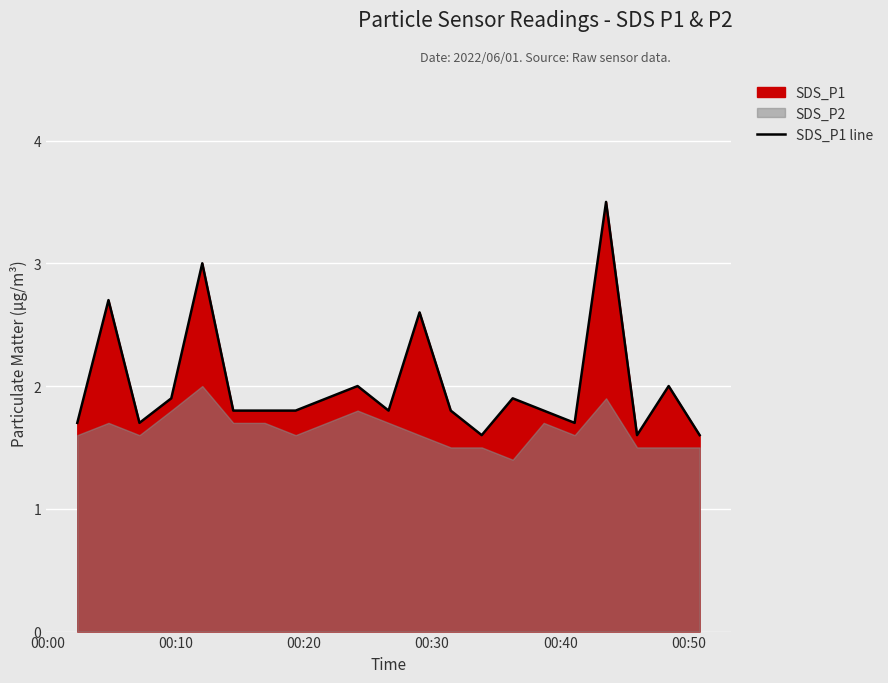

True or false: there are more than 1 points higher than both neighbors.

True